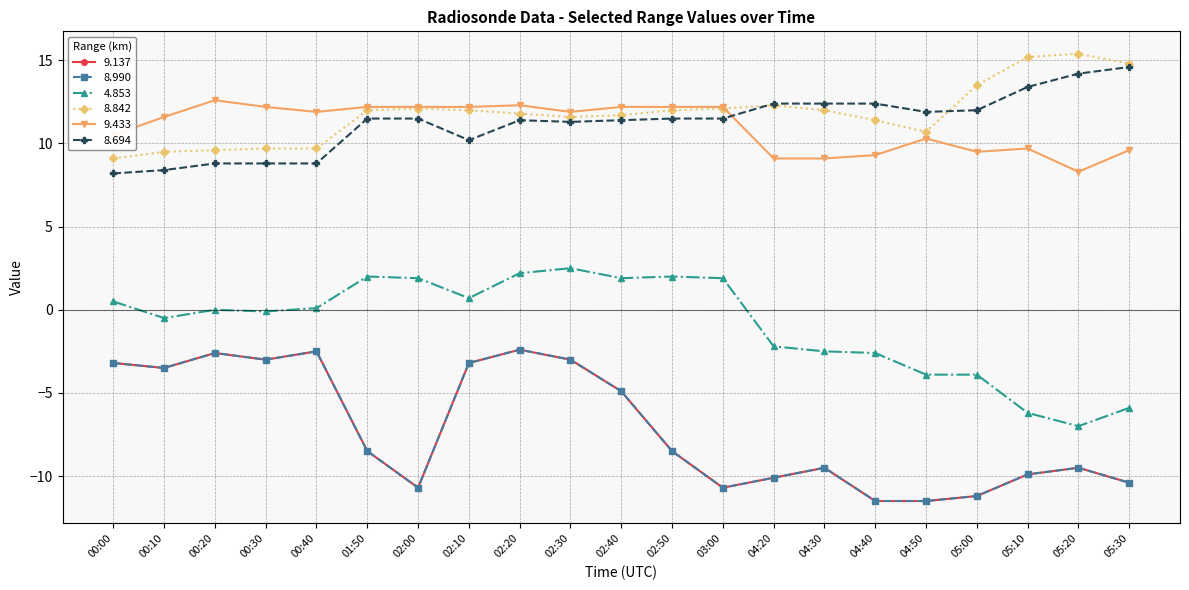

How many lines are shown in the chart?

6